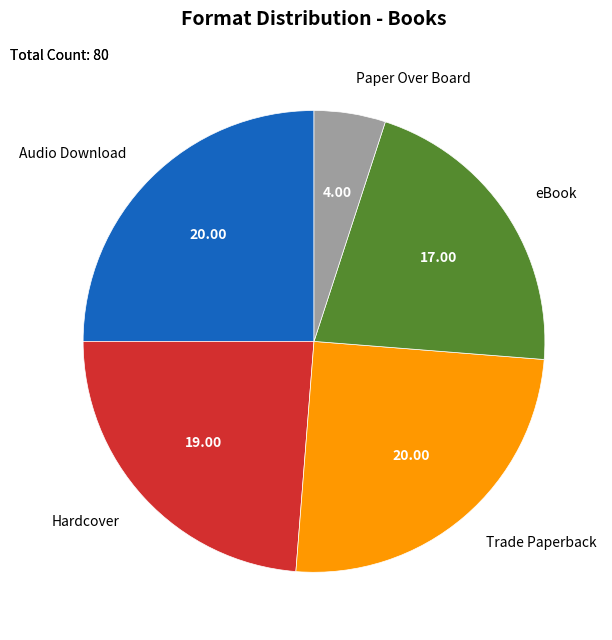

The Audio Download slice represents 39% of the pie. True or false?

False